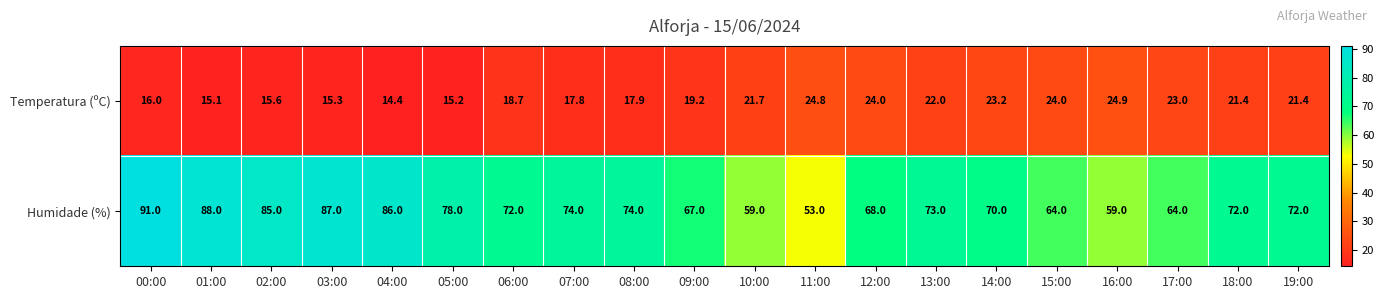

What is the sum of the Temperatura (ºC) values at 13:00 and 08:00?

39.9